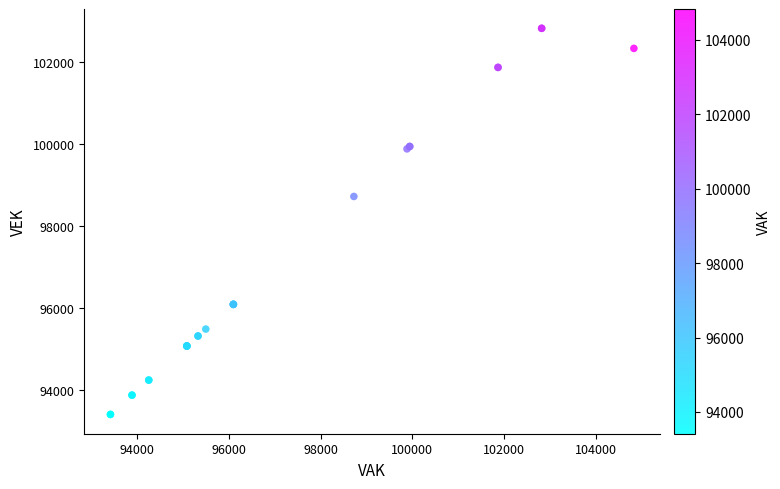

What Y value in the scatter plot is closest to 98116?

98723